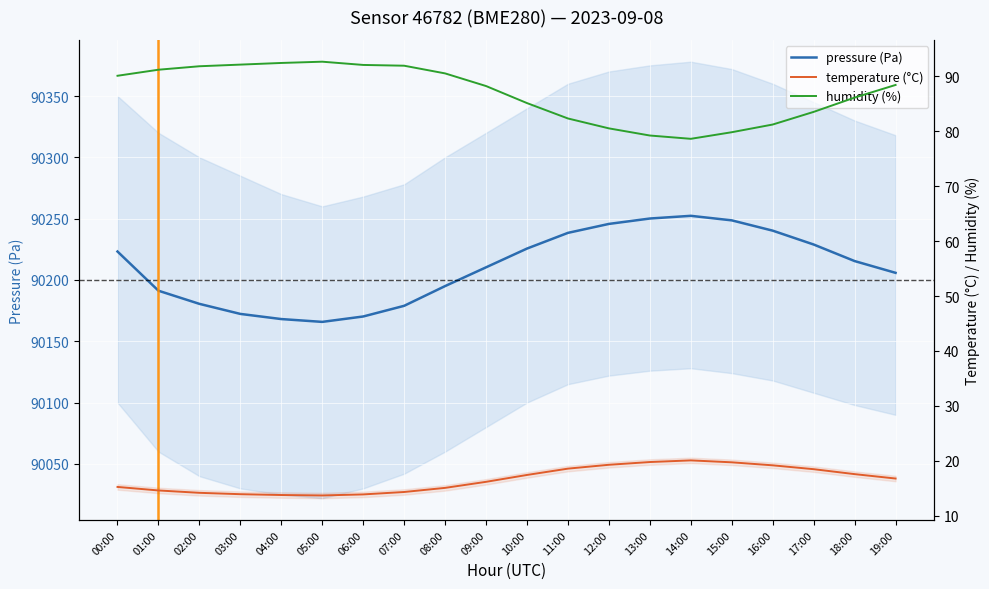

Rank the series by their maximum value, from highest to lowest.

pressure (Pa), humidity (%), temperature (°C)